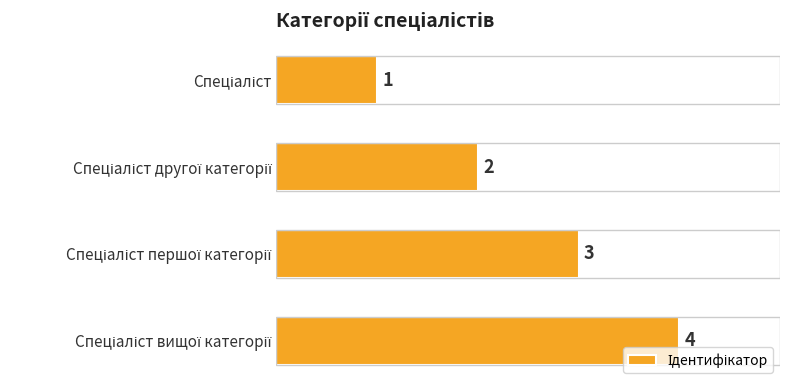

Are the bars grouped side by side (vs. stacked)?

No